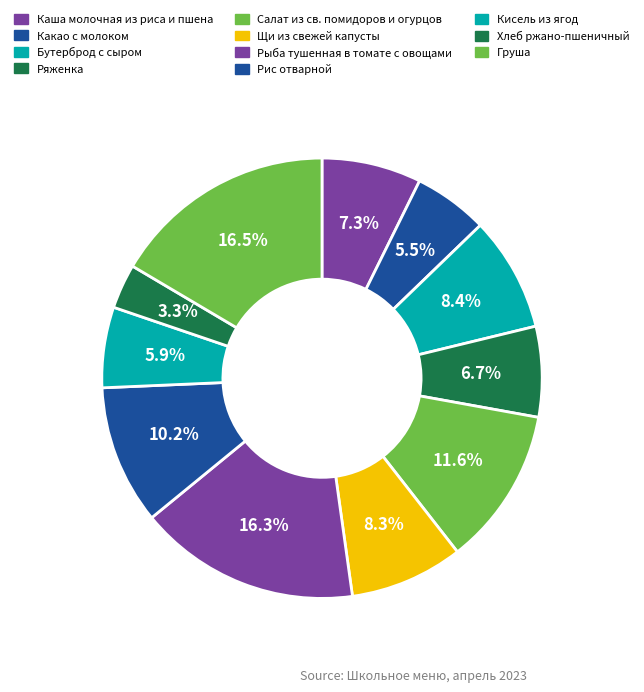

What is the change in value from Ряженка to Рыба тушенная в томате с овощами?

+9.4